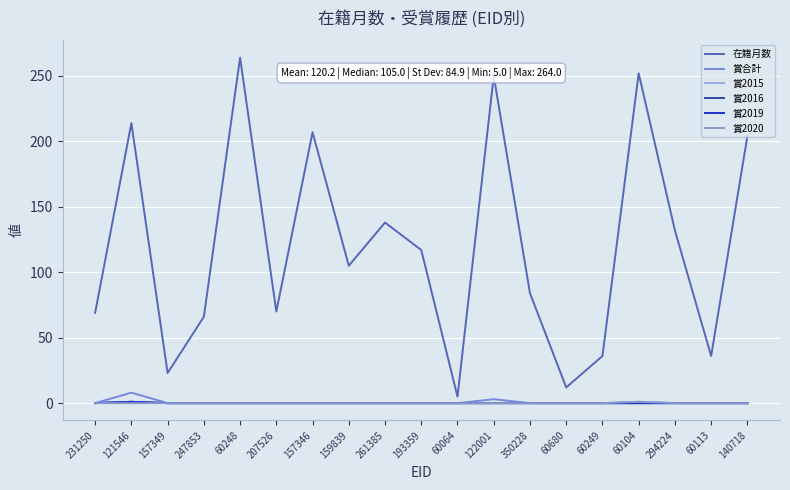

The value of 賞2016 at 193359 is 1. True or false?

False